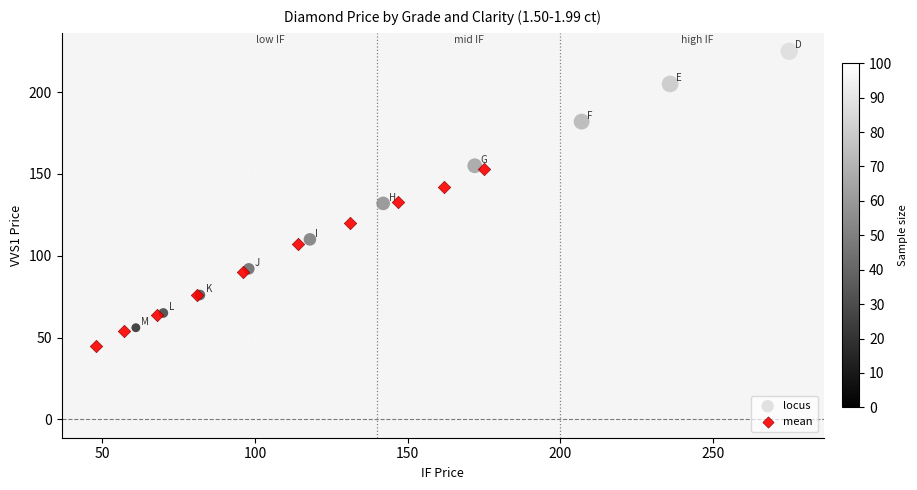

Which series contains the highest Y value?

locus